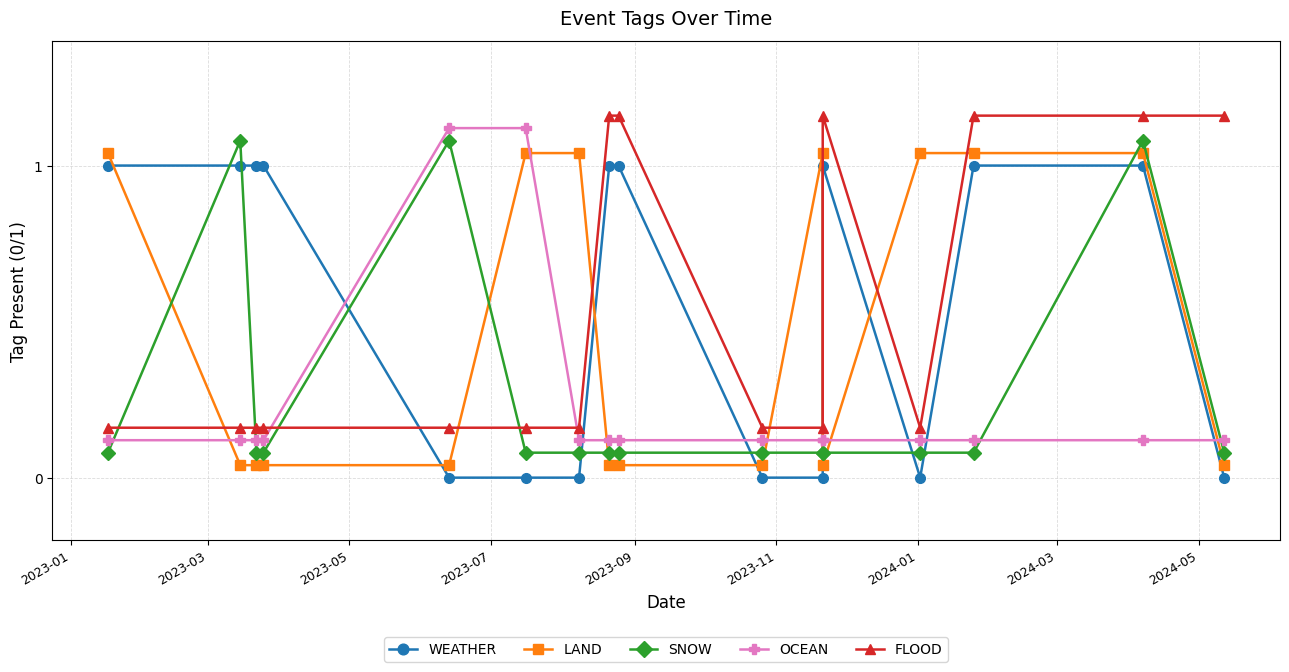

Is the value of OCEAN at 11 greater than the value of LAND at 13?

No